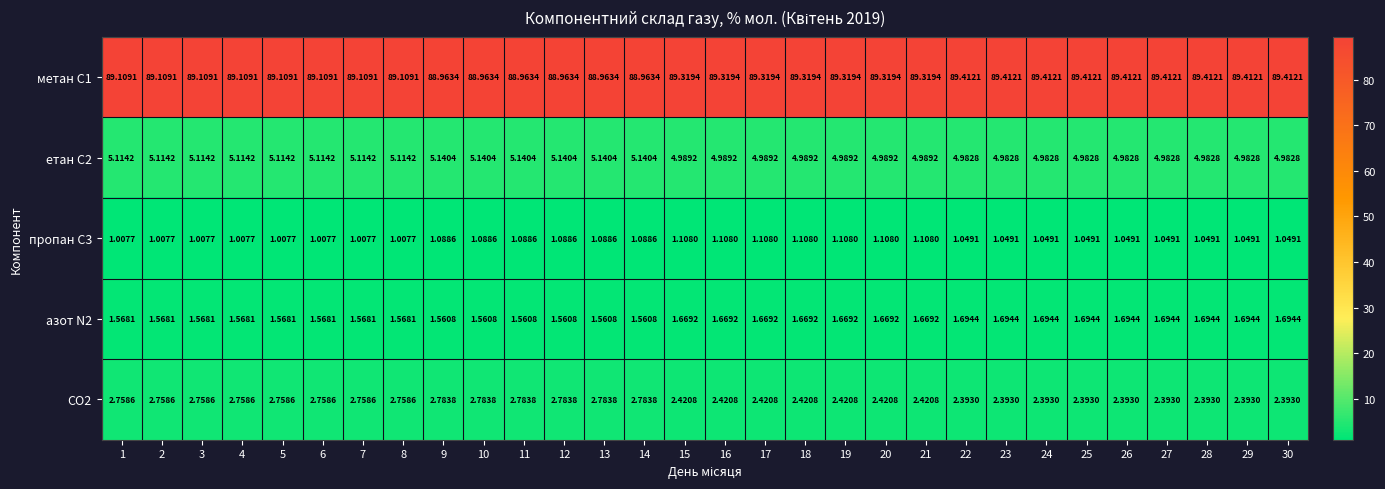

Is the value of азот N2 at 24 greater than the value of метан С1 at 22?

No